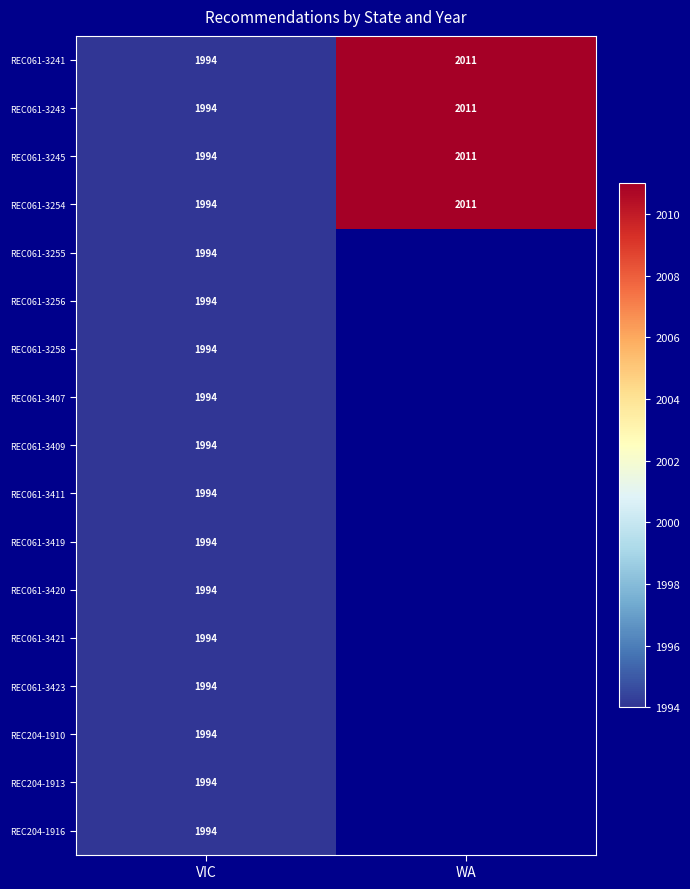

At which category is the sum across all series the highest?

VIC